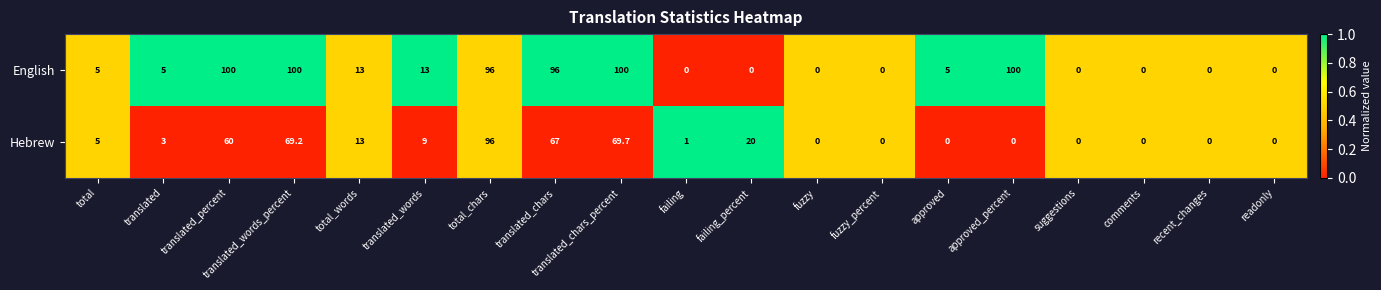

Which series has the largest total across all categories?

English